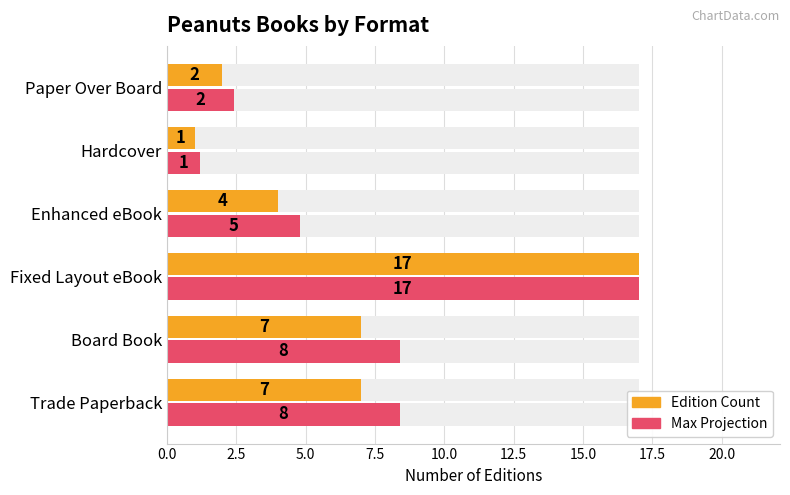

How many data points in Max Projection are less than 8?

3